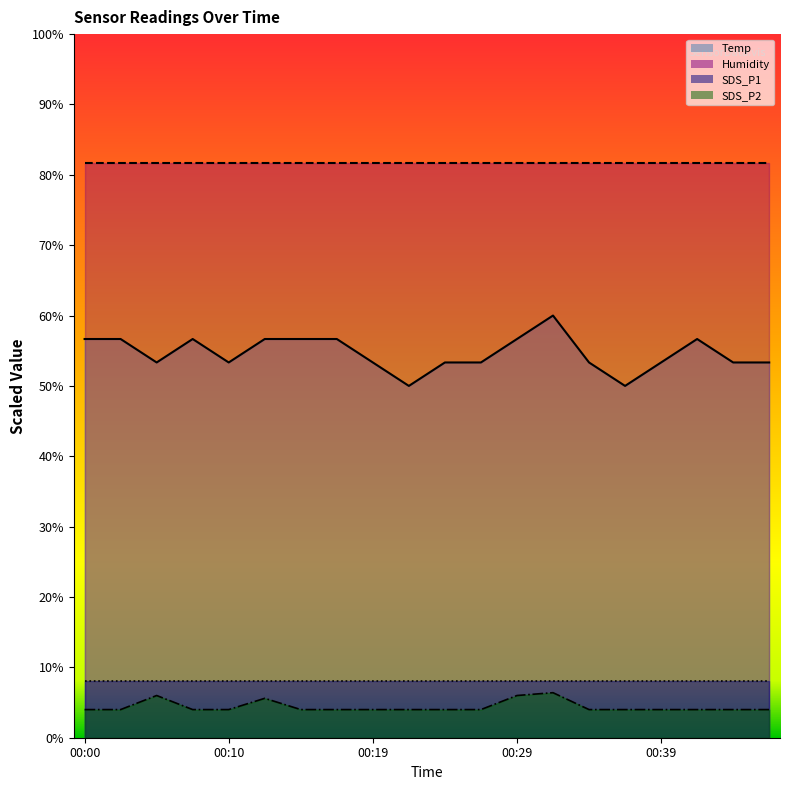

What is the sum of the SDS_P2 values at 00:02 and 00:07?

8.0